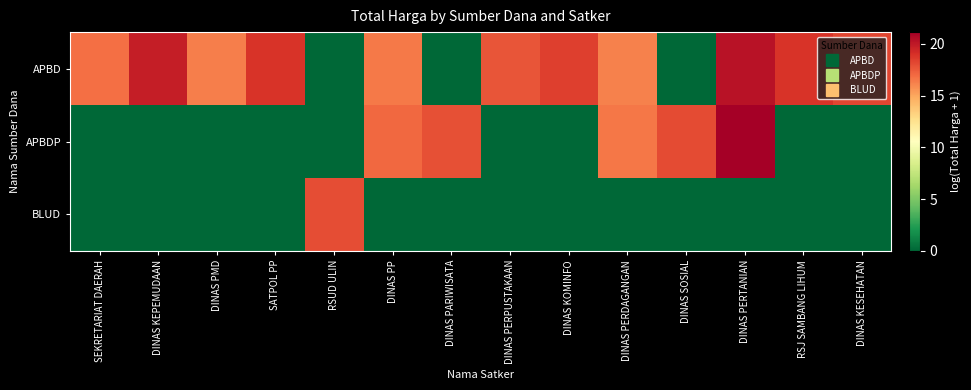

How many distinct data groups are displayed?

3